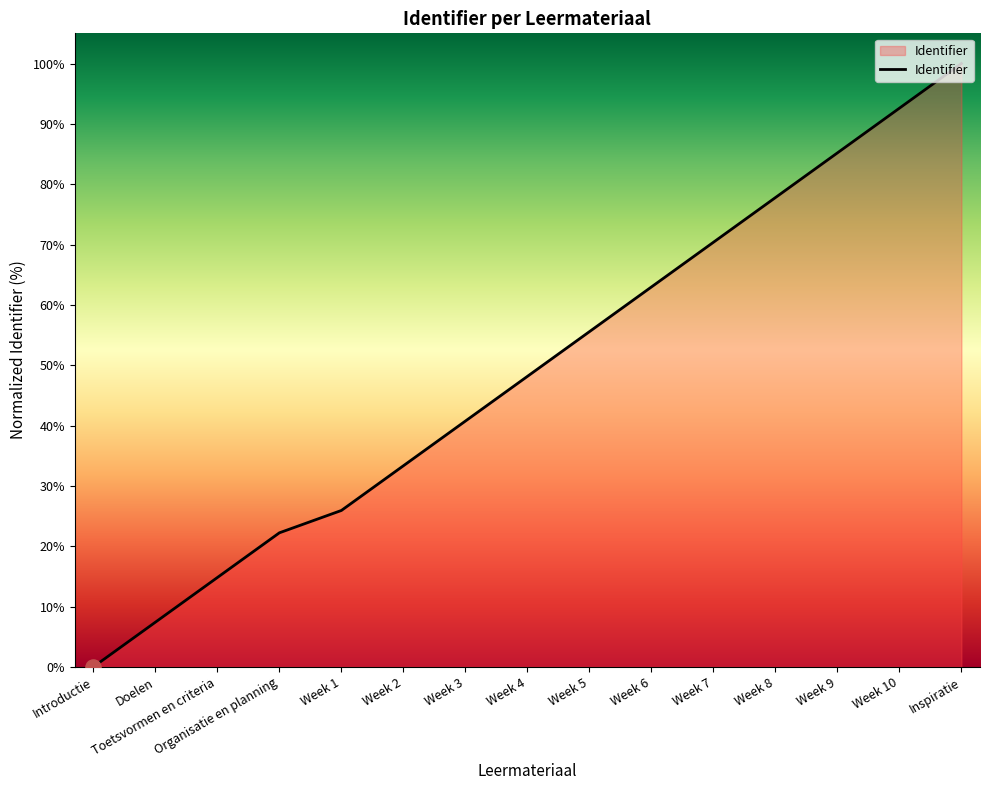

What is the change in value from Toetsvormen en criteria to Week 5?

+40.7